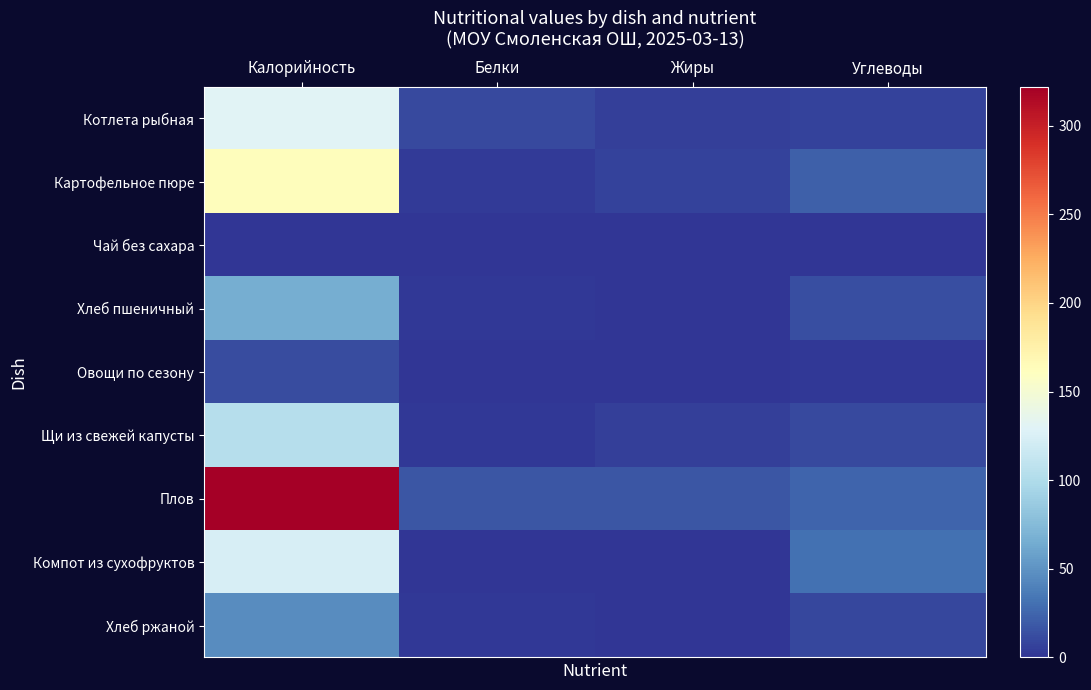

Rank the series at Жиры from highest to lowest value.

Плов, Картофельное пюре, Котлета рыбная, Щи из свежей капусты, Хлеб пшеничный, Хлеб ржаной, Чай без сахара, Овощи по сезону, Компот из сухофруктов